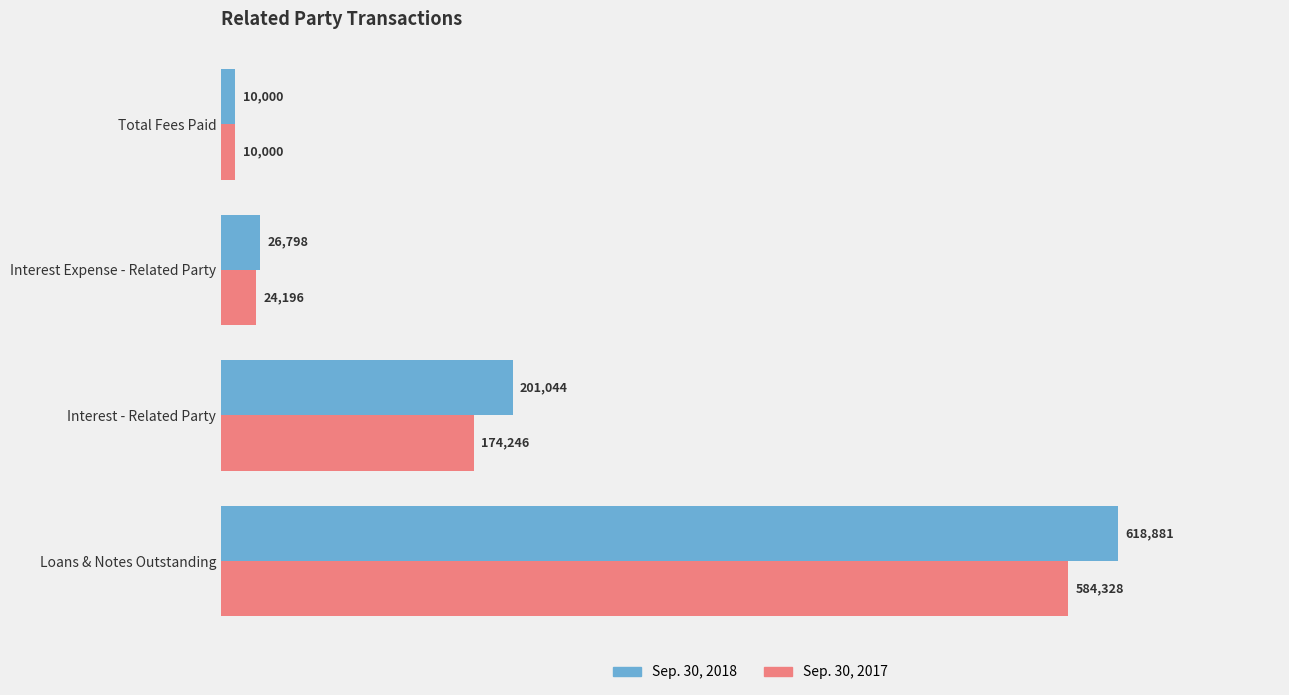

Which series has the largest range (max minus min)?

Sep. 30, 2018